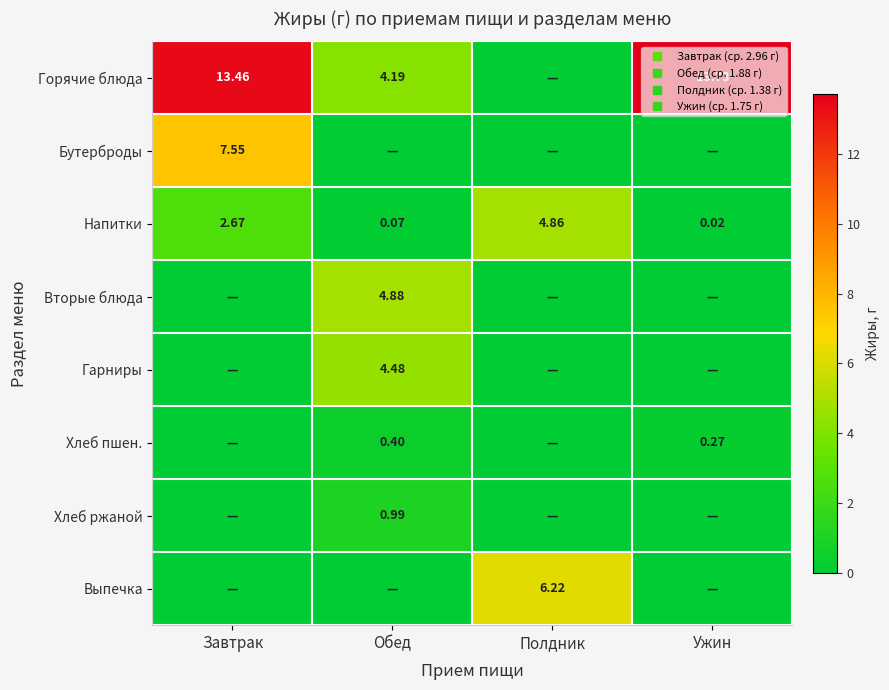

Is it true that Хлеб ржаной equals 0.0 at Ужин?

True